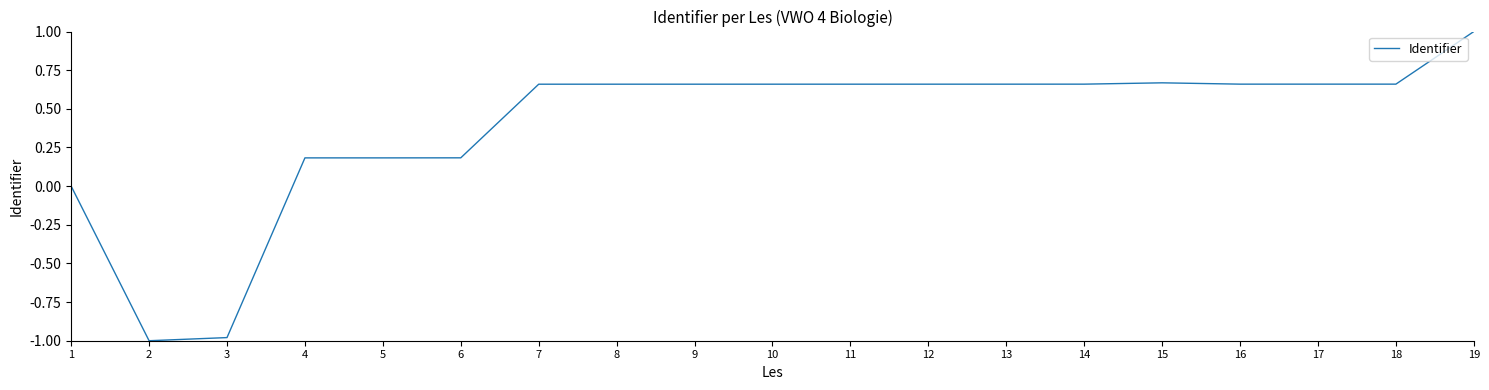

Is it true that the value at 12 is 0.3?

False